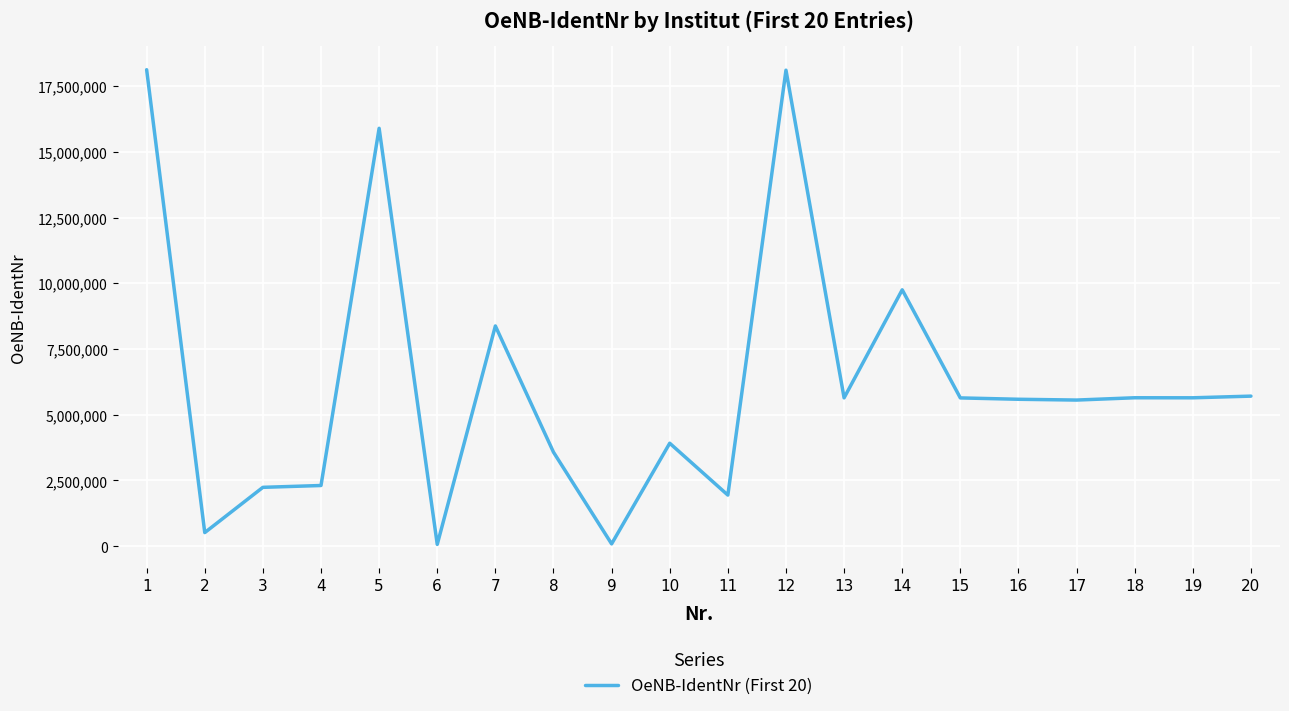

True or false: there are more than 0 points higher than both neighbors.

True